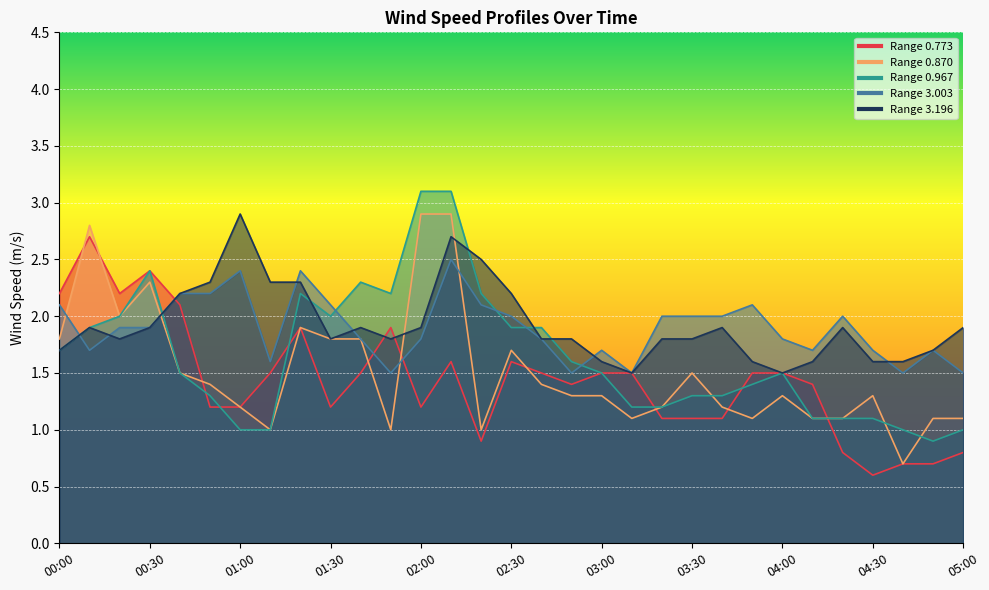

Reading left to right, what are all the values shown in this chart?

0.773: 2.2	2.7	2.2	2.4	2.1	1.2	1.2	1.5	1.9	1.2	1.5	1.9	1.2	1.6	0.9	1.6	1.5	1.4	1.5	1.5	1.1	1.1	1.1	1.5	1.5	1.4	0.8	0.6	0.7	0.7	0.8
0.870: 1.8	2.8	2.0	2.3	1.5	1.4	1.2	1.0	1.9	1.8	1.8	1.0	2.9	2.9	1.0	1.7	1.4	1.3	1.3	1.1	1.2	1.5	1.2	1.1	1.3	1.1	1.1	1.3	0.7	1.1	1.1
0.967: 1.7	1.9	2.0	2.4	1.5	1.3	1.0	1.0	2.2	2.0	2.3	2.2	3.1	3.1	2.2	1.9	1.9	1.6	1.5	1.2	1.2	1.3	1.3	1.4	1.5	1.1	1.1	1.1	1.0	0.9	1.0
3.003: 2.1	1.7	1.9	1.9	2.2	2.2	2.4	1.6	2.4	2.1	1.8	1.5	1.8	2.5	2.1	2.0	1.8	1.5	1.7	1.5	2.0	2.0	2.0	2.1	1.8	1.7	2.0	1.7	1.5	1.7	1.5
3.196: 1.7	1.9	1.8	1.9	2.2	2.3	2.9	2.3	2.3	1.8	1.9	1.8	1.9	2.7	2.5	2.2	1.8	1.8	1.6	1.5	1.8	1.8	1.9	1.6	1.5	1.6	1.9	1.6	1.6	1.7	1.9